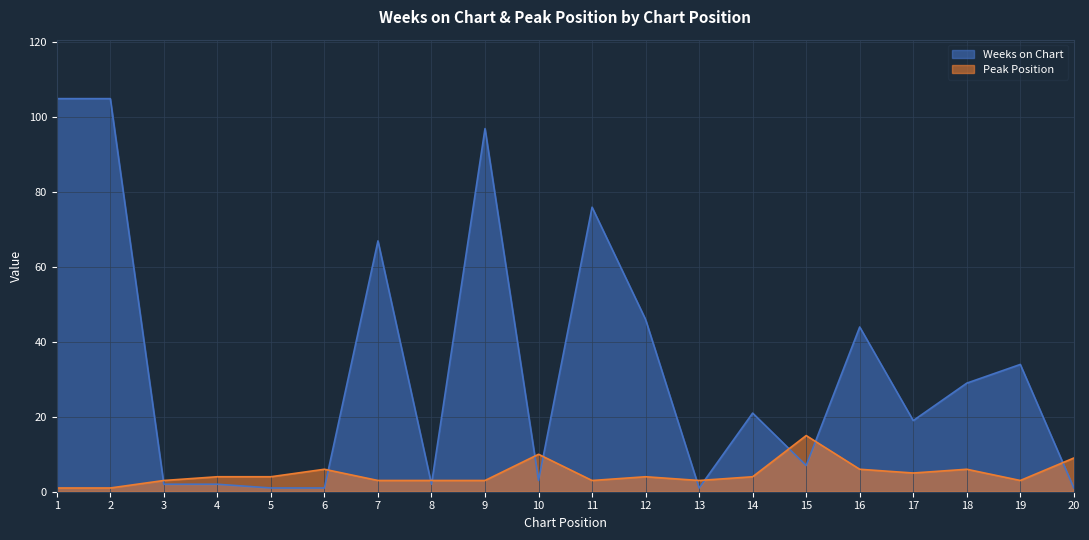

The value of Peak Position at 16 is 6. True or false?

True